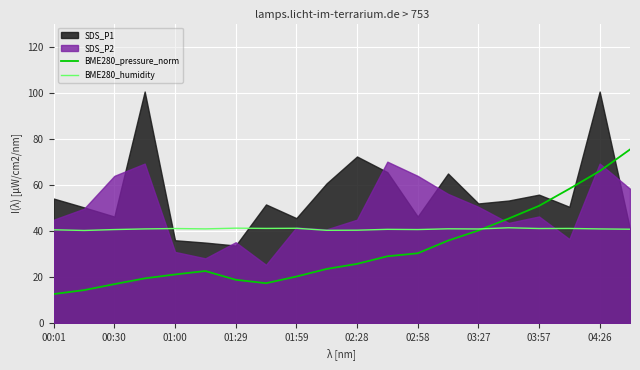

True or false: BME280_humidity has a value of 41.1 at 01:29.

True